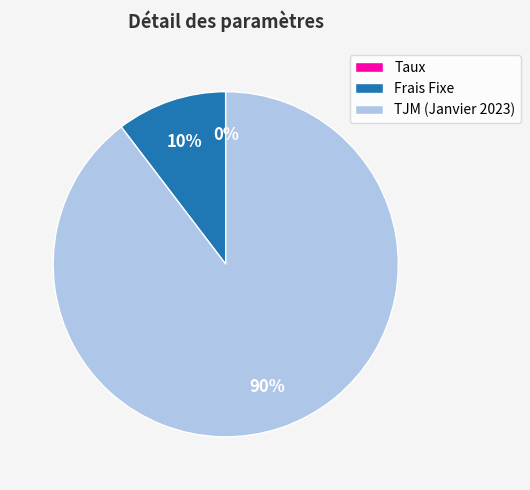

To the nearest percent, what is the average slice percentage?

33%